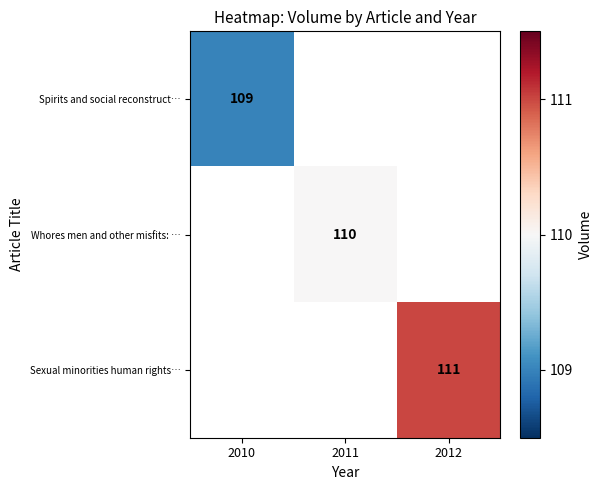

The Spirits and social reconstruct… series shows 172 at 2010. True or false?

False